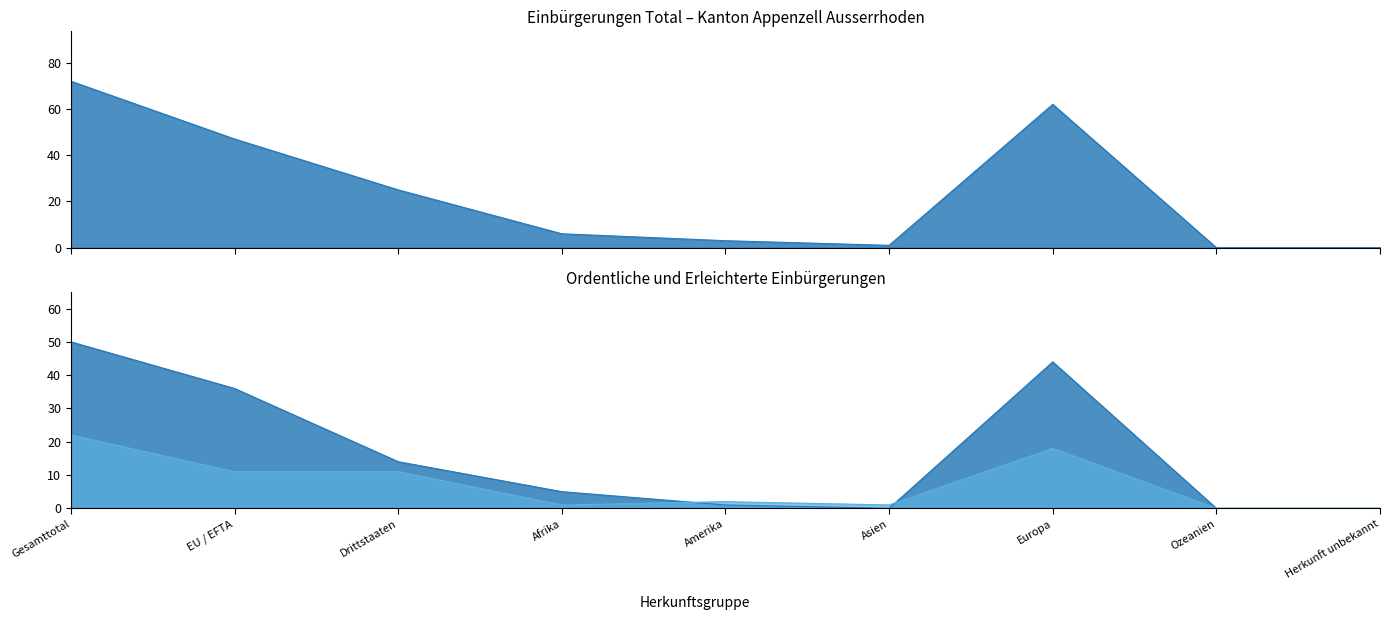

Reading left to right, extract all data points from this chart.

Total Einbürgerungen: 72	47	25	6	3	1	62	0	0
Ordentliche Einbürgerungen: 50	36	14	5	1	0	44	0	0
Erleichterte Einbürgerungen: 22	11	11	1	2	1	18	0	0